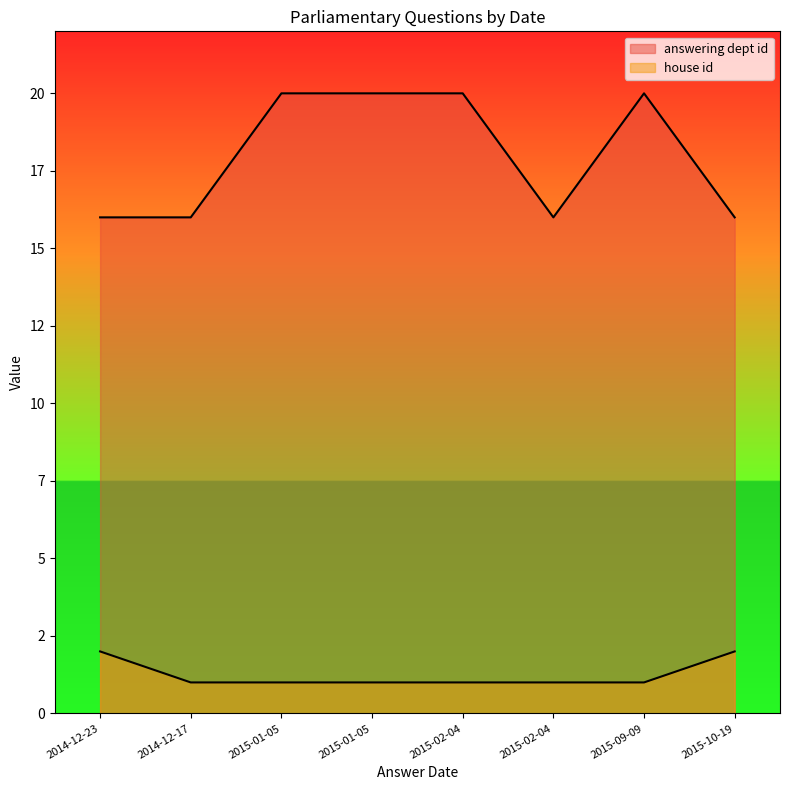

What is the greatest value displayed?

20